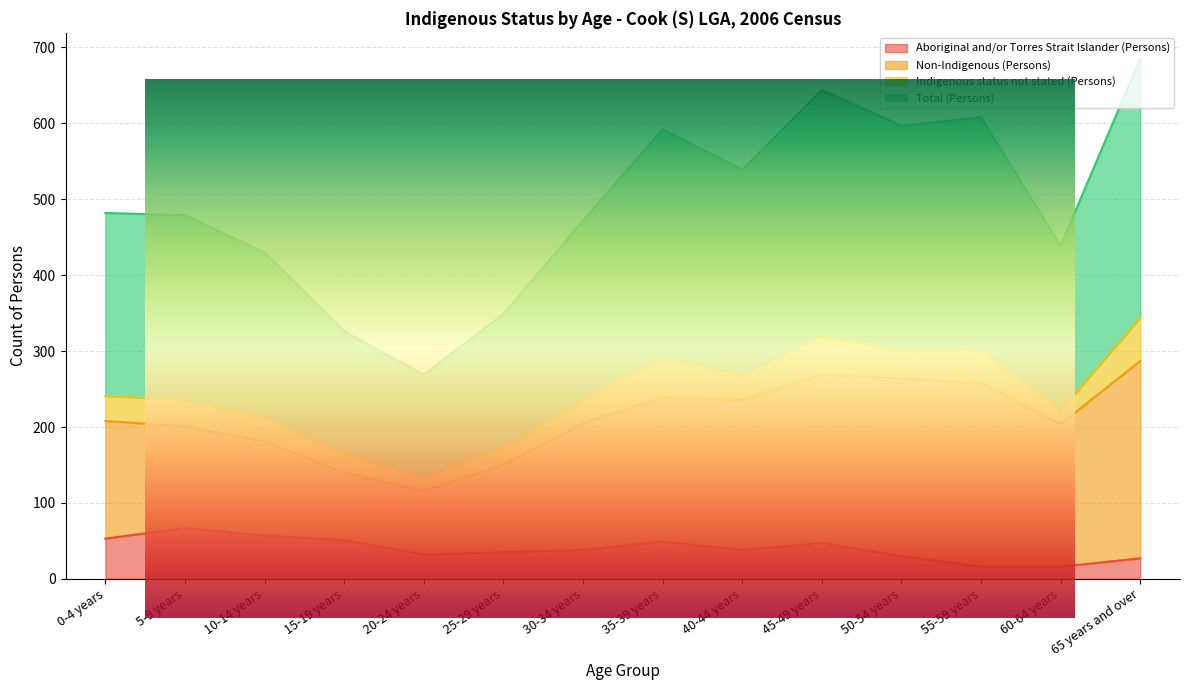

True or false: Total (Persons) and Aboriginal and/or Torres Strait Islander (Persons) cross at least once.

False